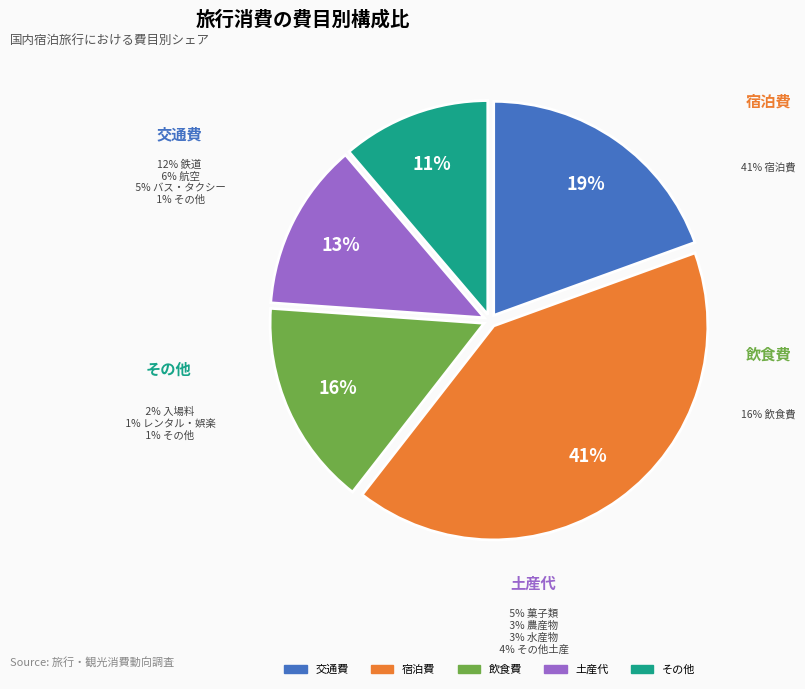

Rank the categories by value from highest to lowest.

宿泊費, 交通費, 飲食費, 土産代, その他